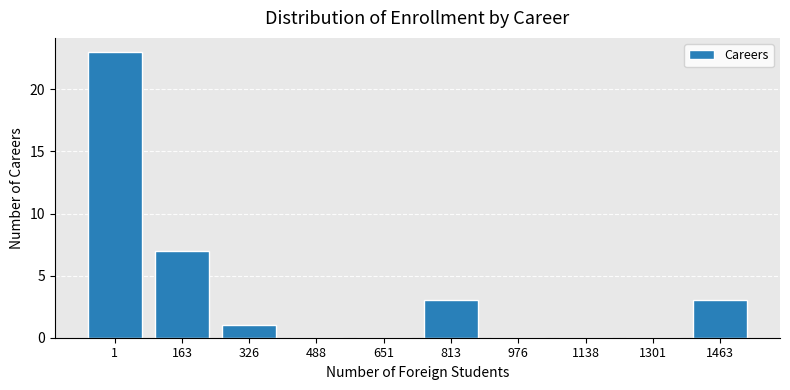

Reading right to left, transcribe all the data shown in this chart.

1463=3	1301=0	1138=0	976=0	813=3	651=0	488=0	326=1	163=7	1=23